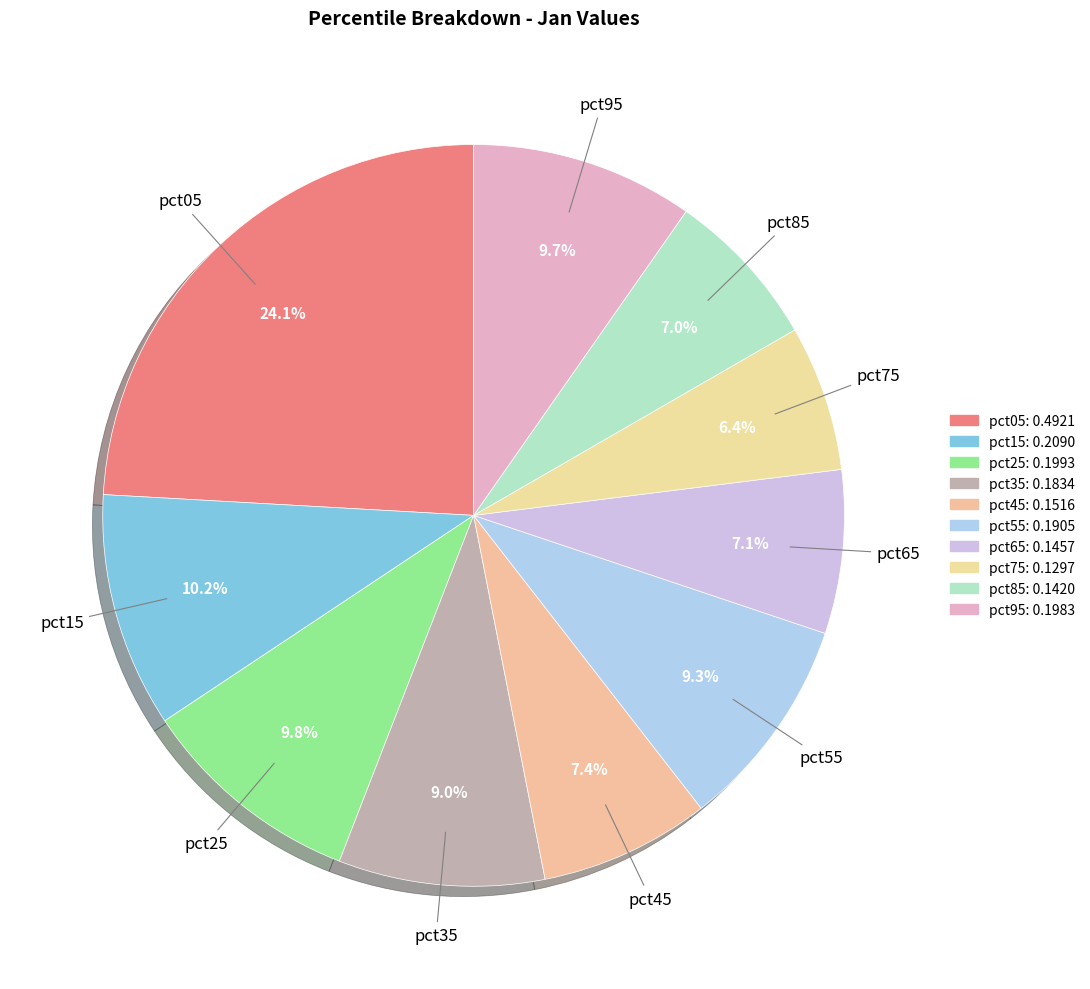

Combined, what portion of the pie is pct65 and pct95?

16.8%